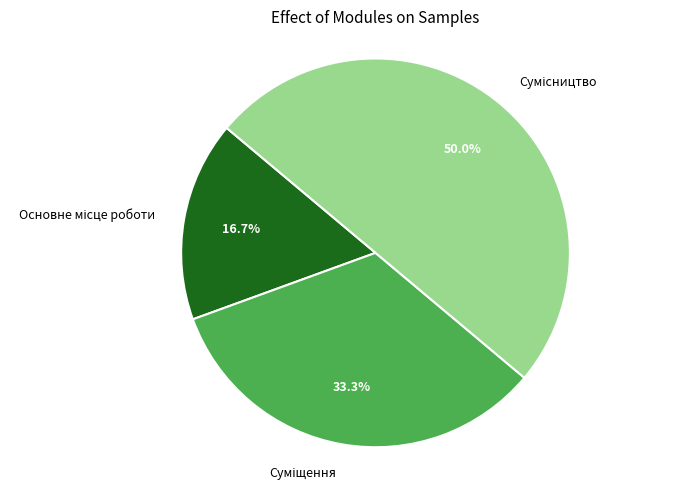

How many segments does this pie chart have?

3